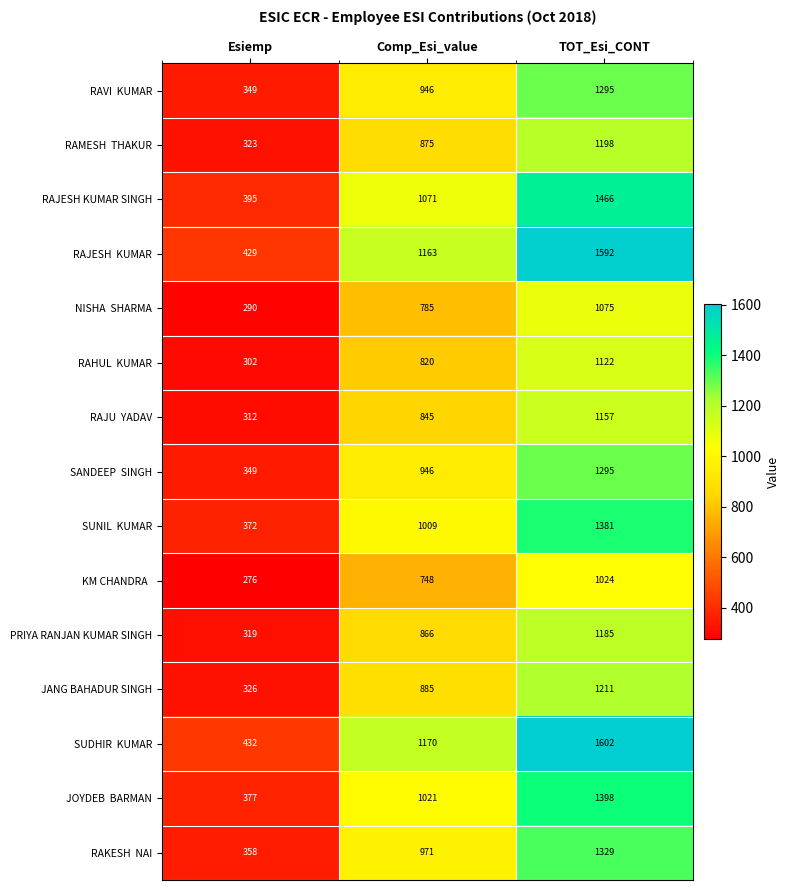

What is the difference between the highest and lowest values at Esiemp?

156